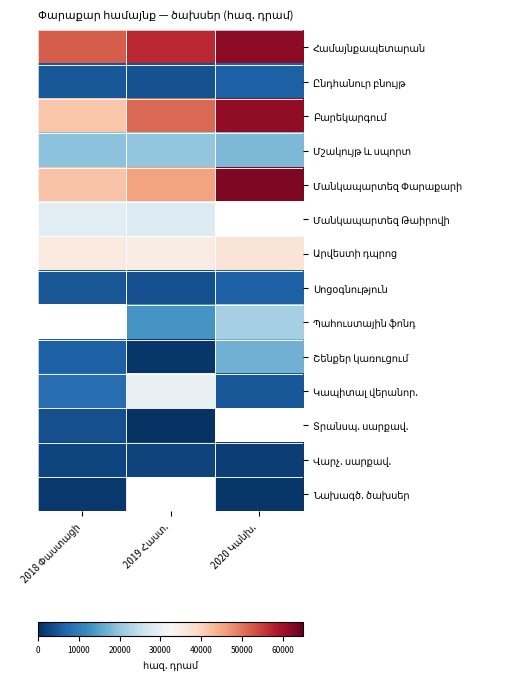

How many values in Տրանսպ. սարքավ. are above zero?

2